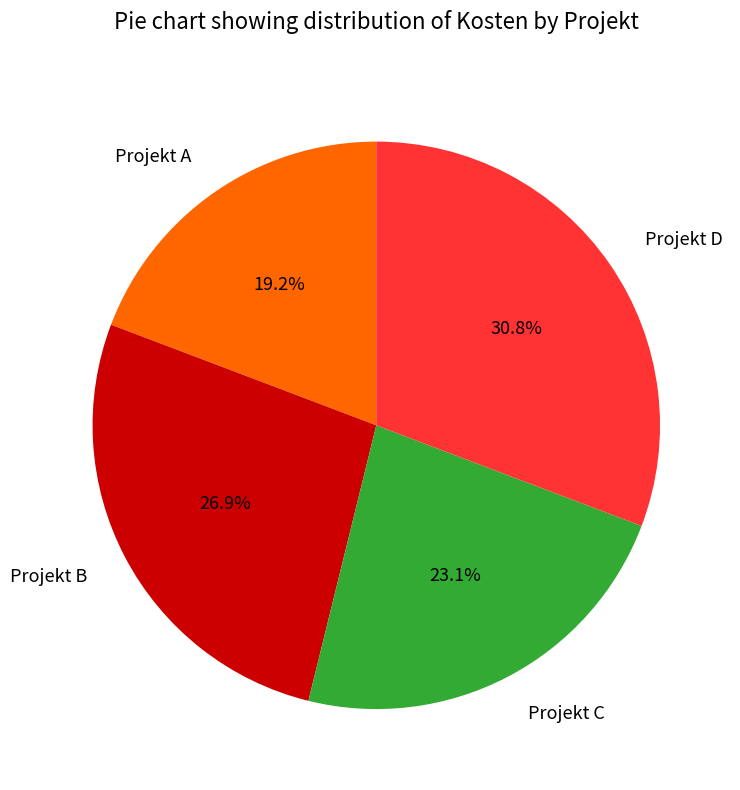

What percentage is the Projekt D slice, to the nearest percent?

31%